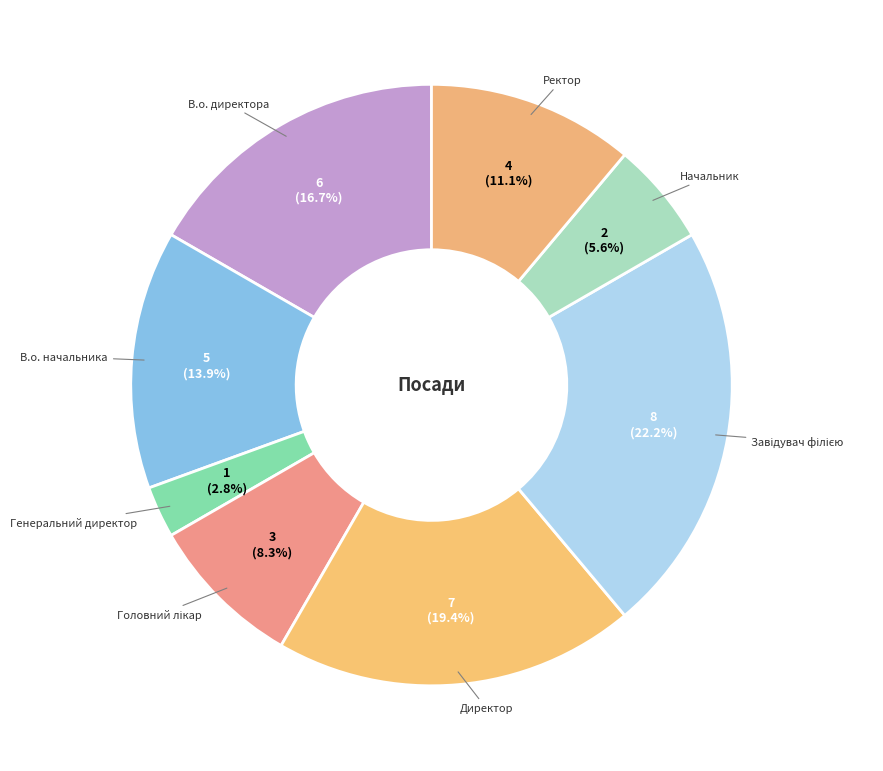

What is the smallest slice in the pie chart?

Генеральний директор